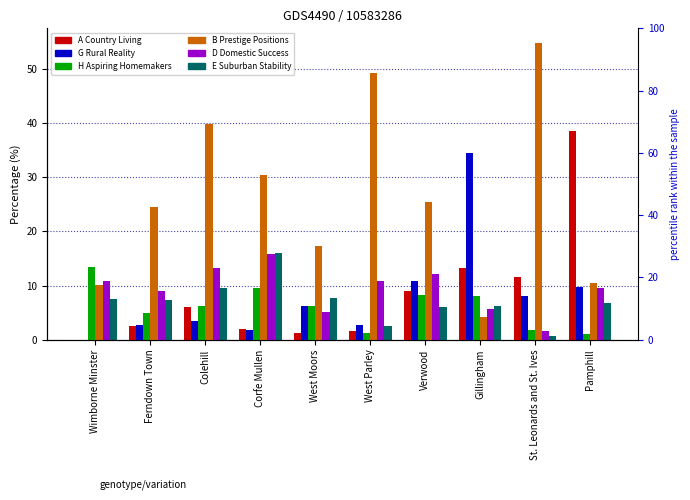

Where does the B Prestige Positions series first go above 25?

Colehill